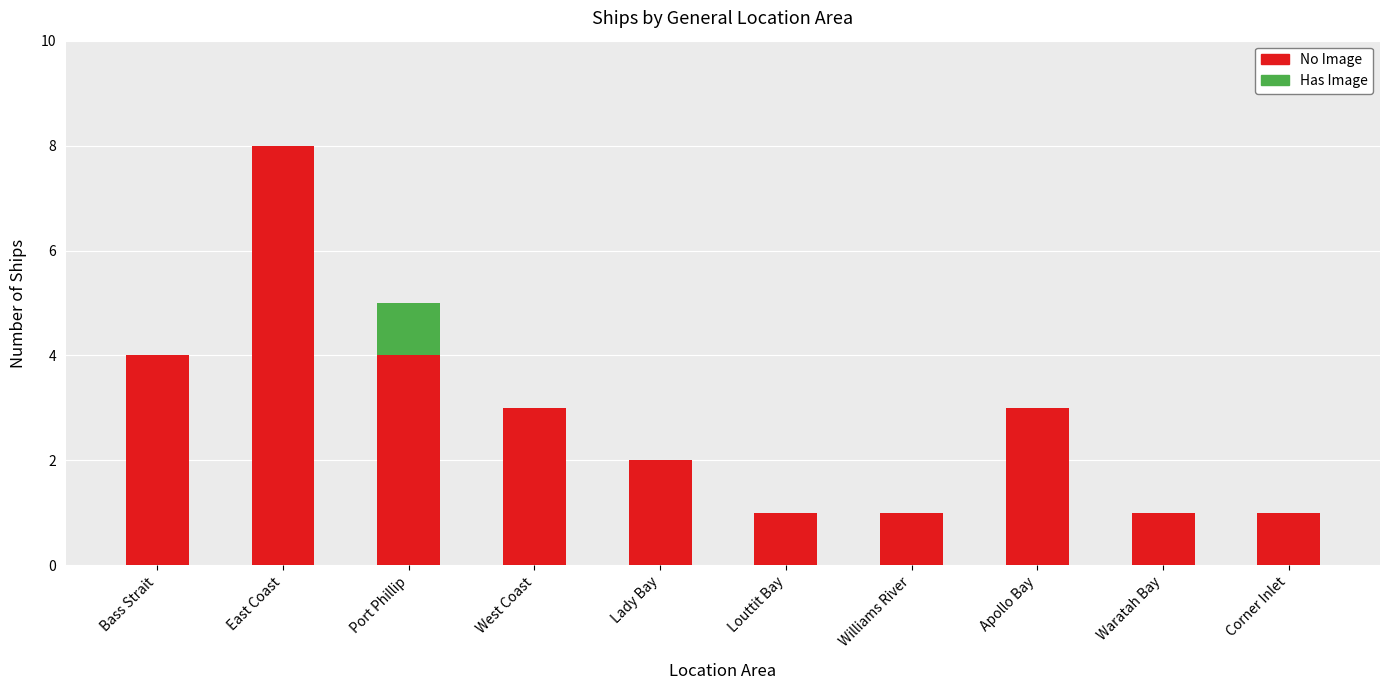

At which category is the sum across all series the highest?

East Coast